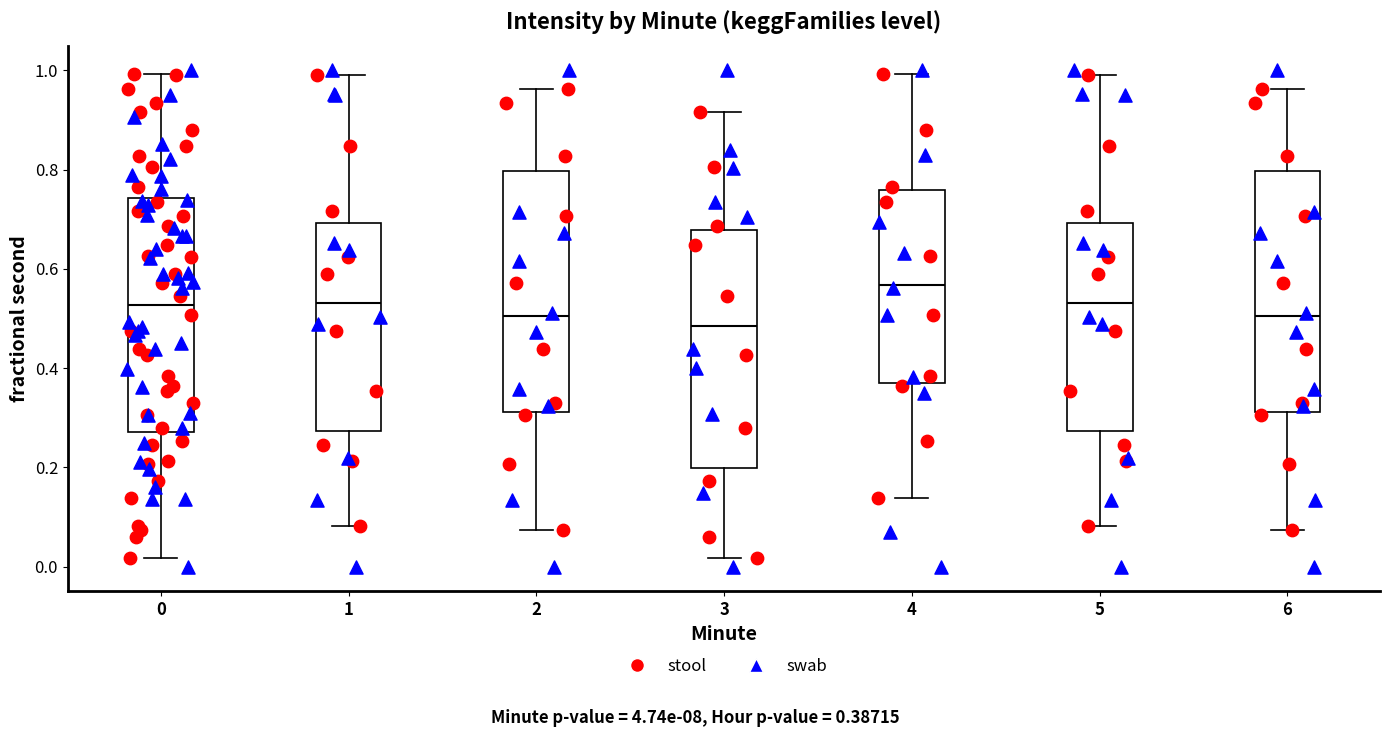

Which box's median line is the highest?

4